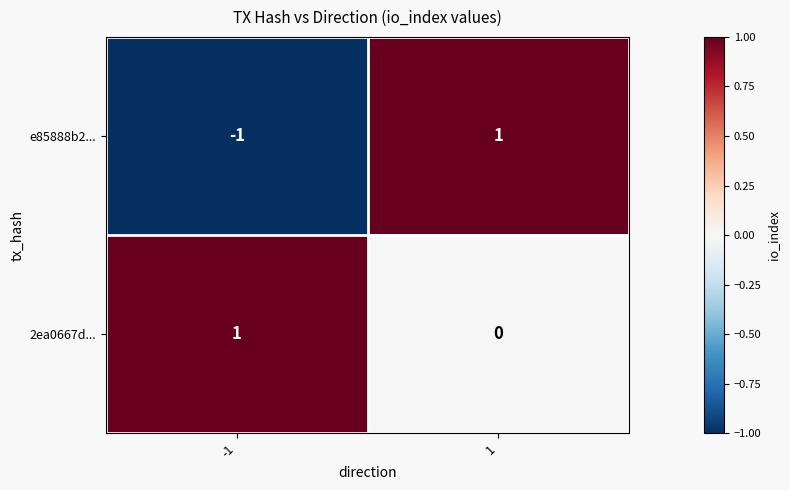

The e85888b2... series shows -1 at -1. True or false?

True